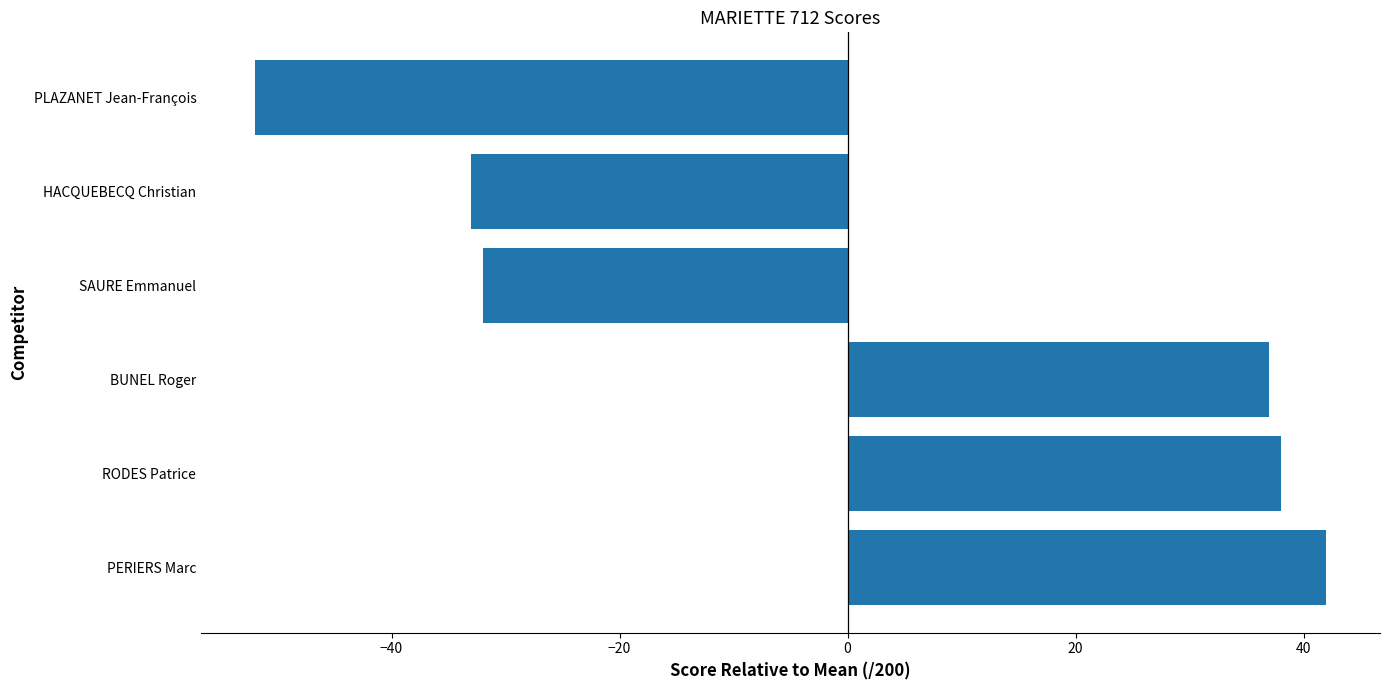

Approximately how many times larger is the value at RODES Patrice compared to BUNEL Roger?

1.0